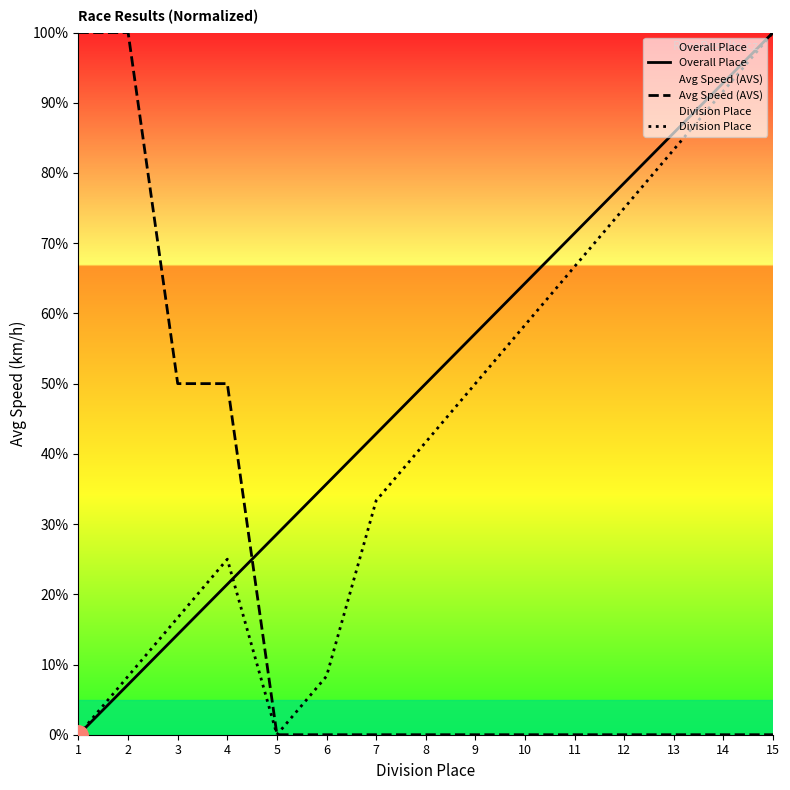

At which label is Division Place closest to 49?

9